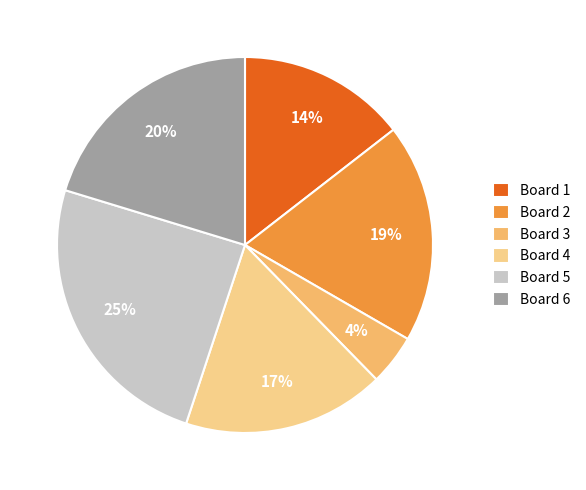

To the nearest percent, what portion does Board 1 represent?

14%